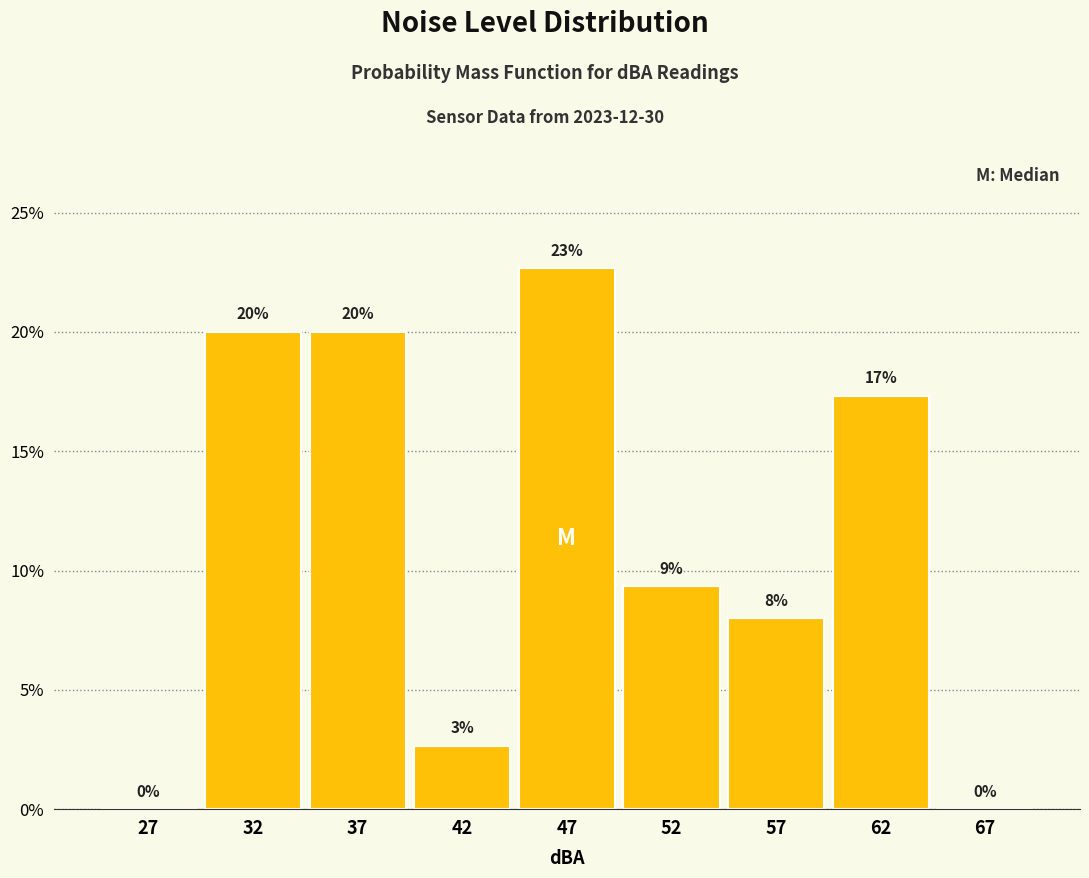

What is the maximum value shown in the chart?

22.7